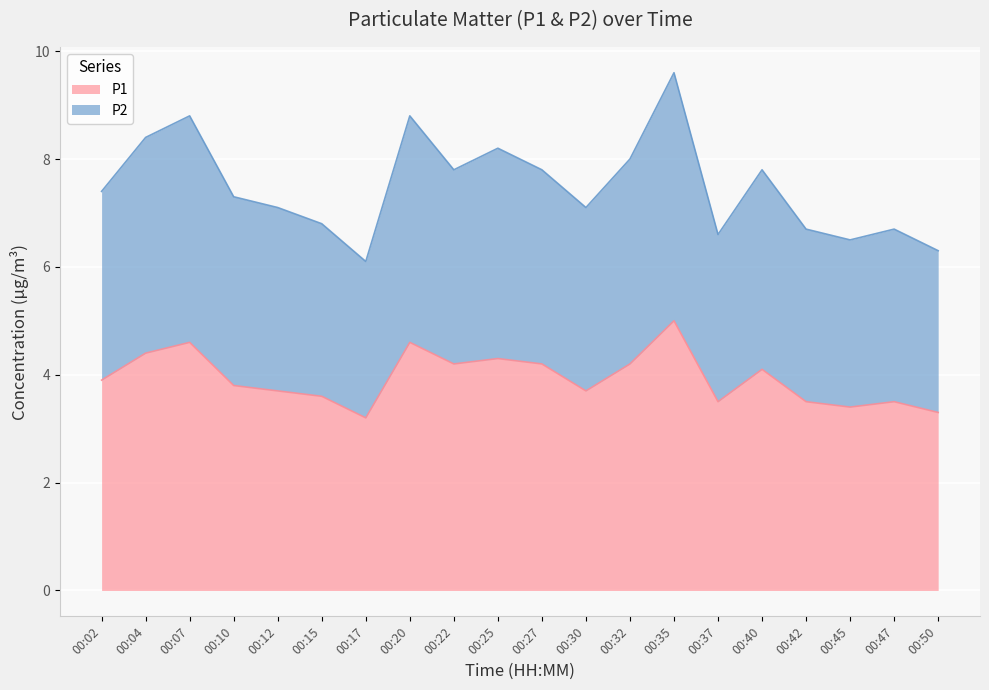

True or false: P2 and P1 cross at least once.

False